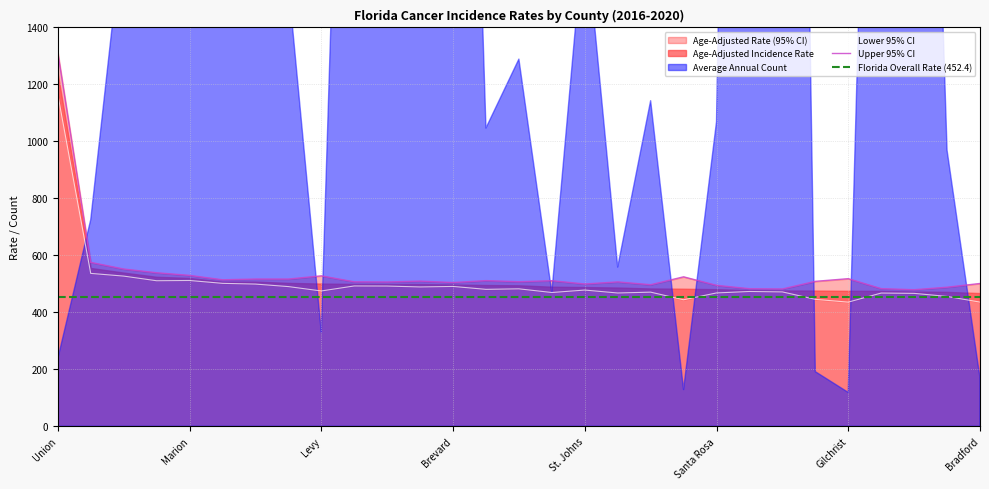

Which category has the lowest value in the Age-Adjusted Rate series?

Polk